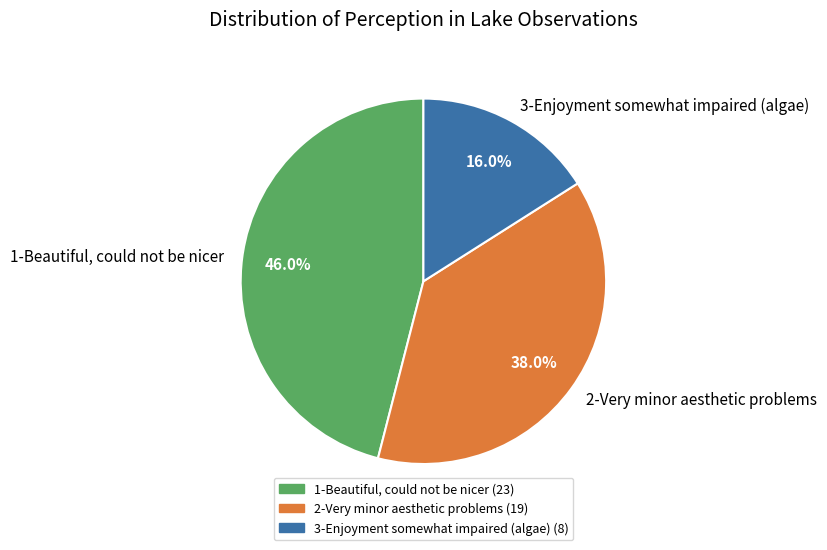

Which category has the smallest portion of the pie?

3-Enjoyment somewhat impaired (algae)